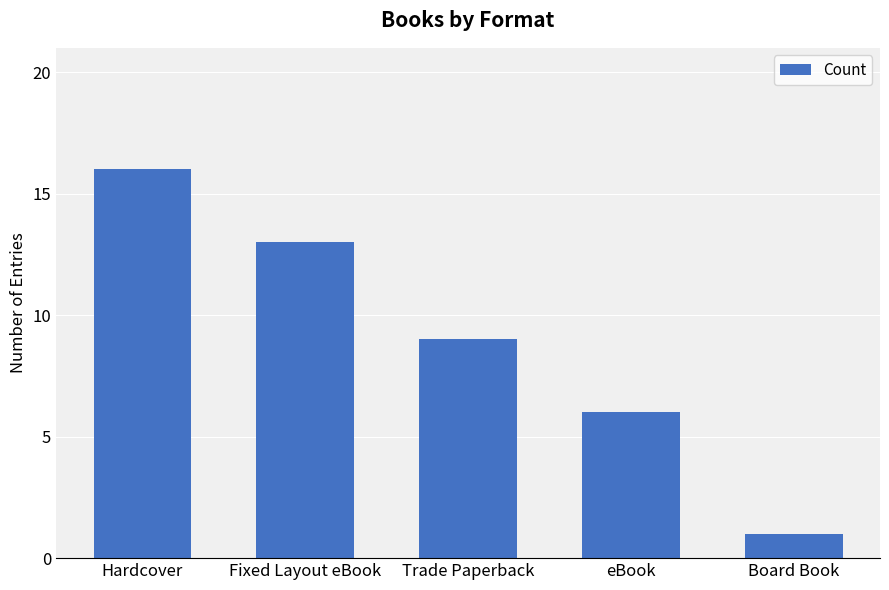

What is the ratio of the value at Hardcover to the value at Trade Paperback?

1.8